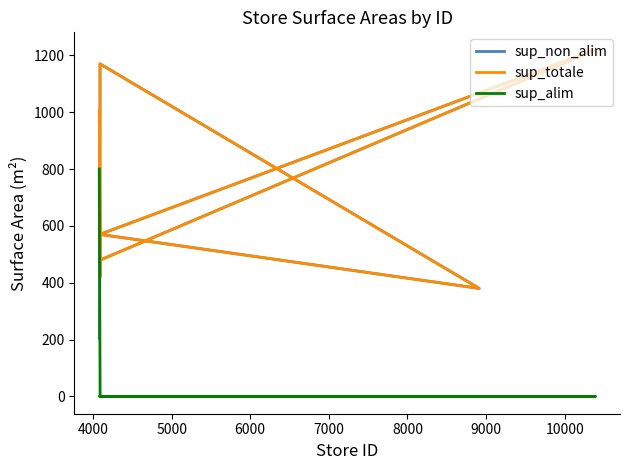

At how many categories does at least one series exceed 52?

10